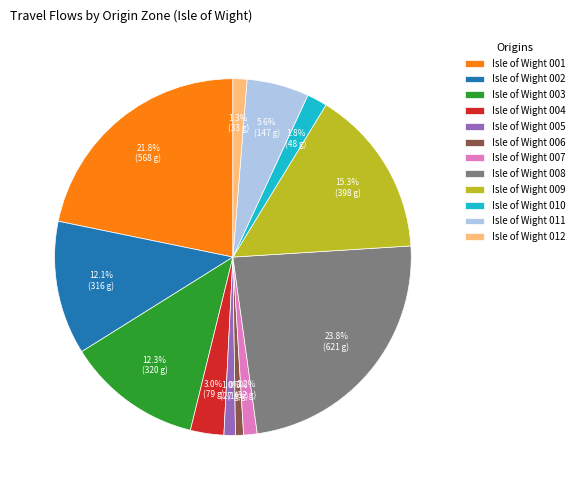

Combined, do Isle of Wight 011 and Isle of Wight 006 account for over 50%?

No